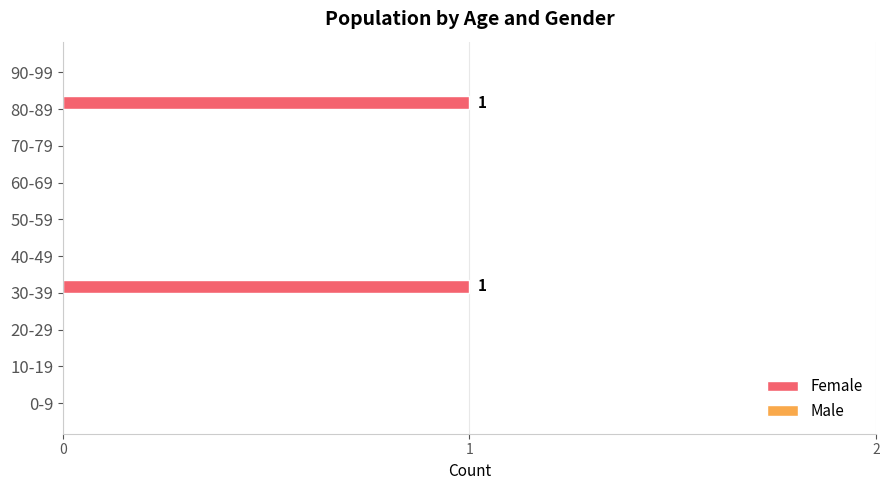

Does the chart contain stacked bars?

No